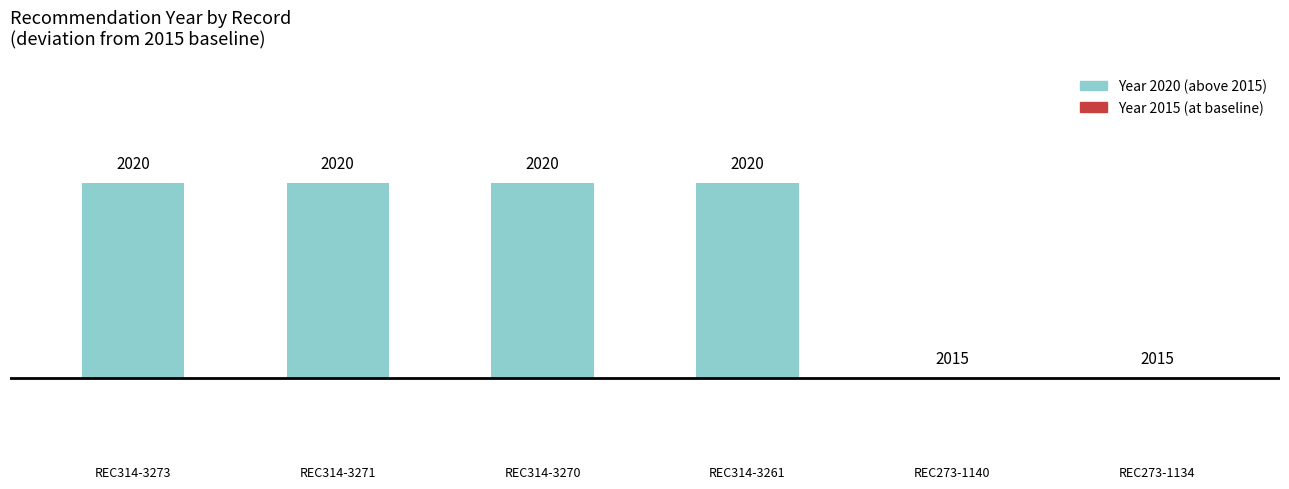

Are the bars horizontal?

No